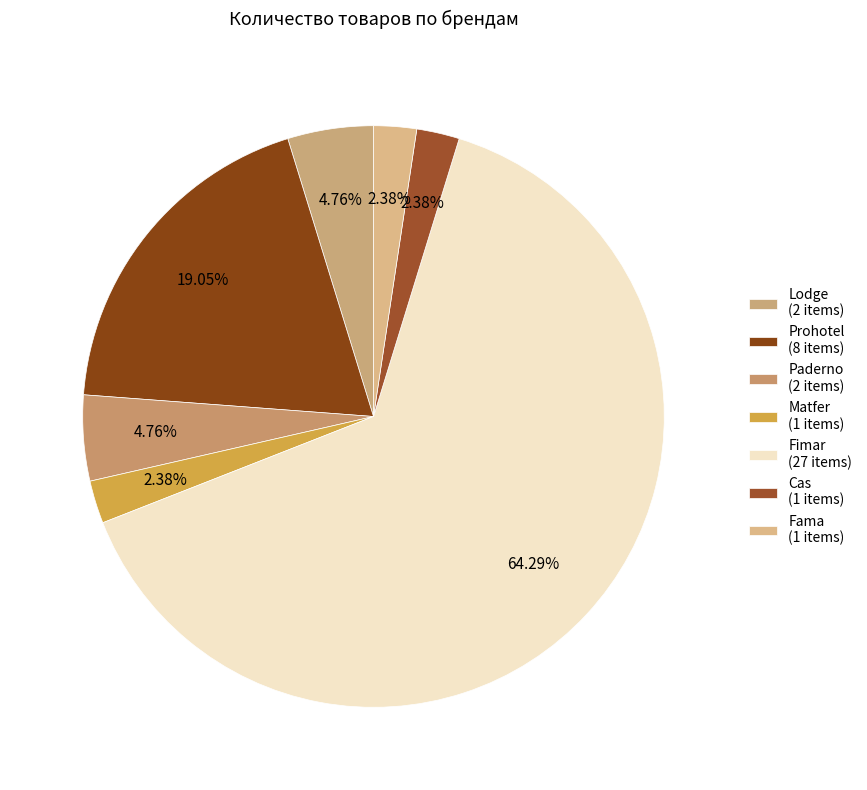

Count the number of slices in the pie.

7